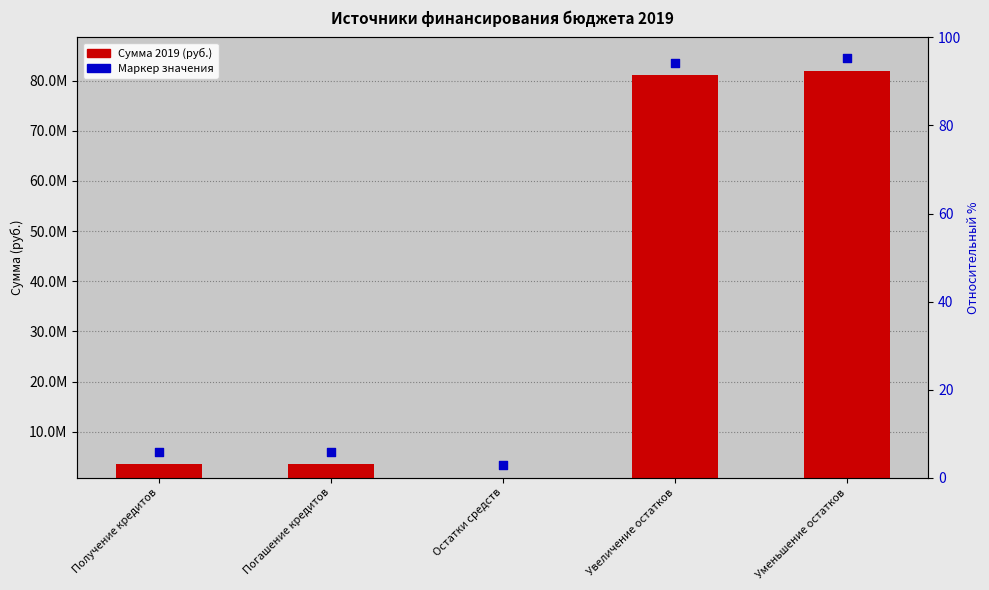

Is the value of Маркер значения at Остатки средств greater than the value of Сумма 2019 (руб.) at Остатки средств?

Yes